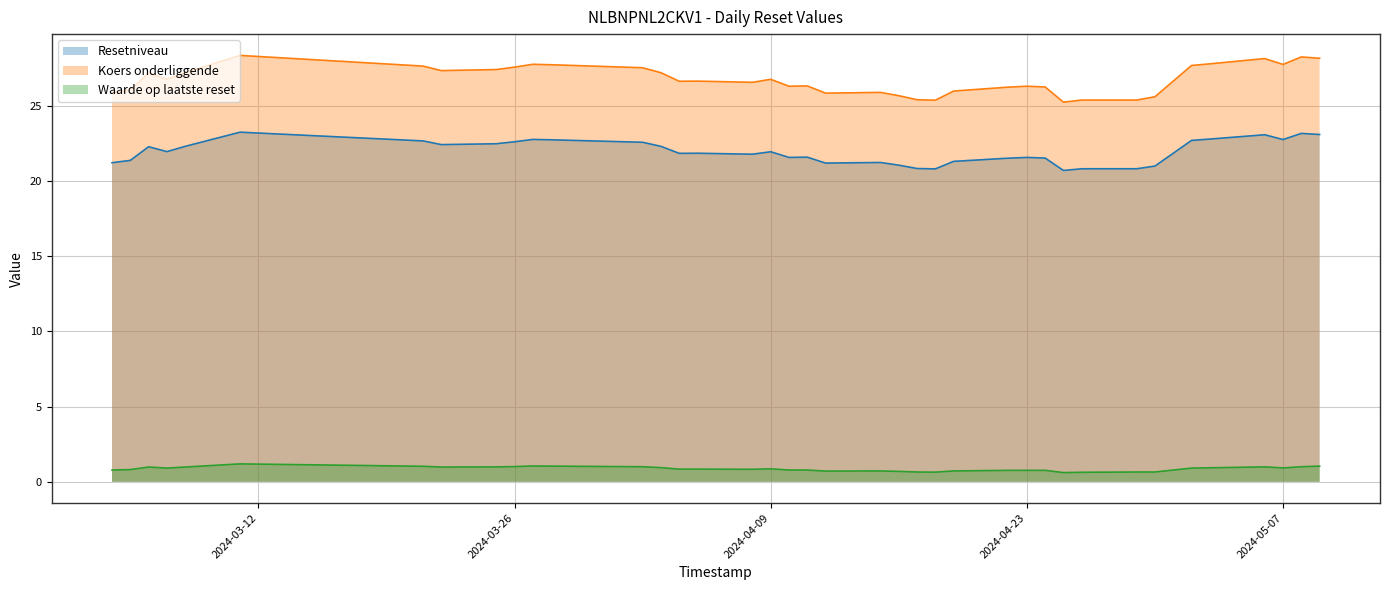

Is it true that Koers onderliggende equals 13.8 at 2024-04-10?

False